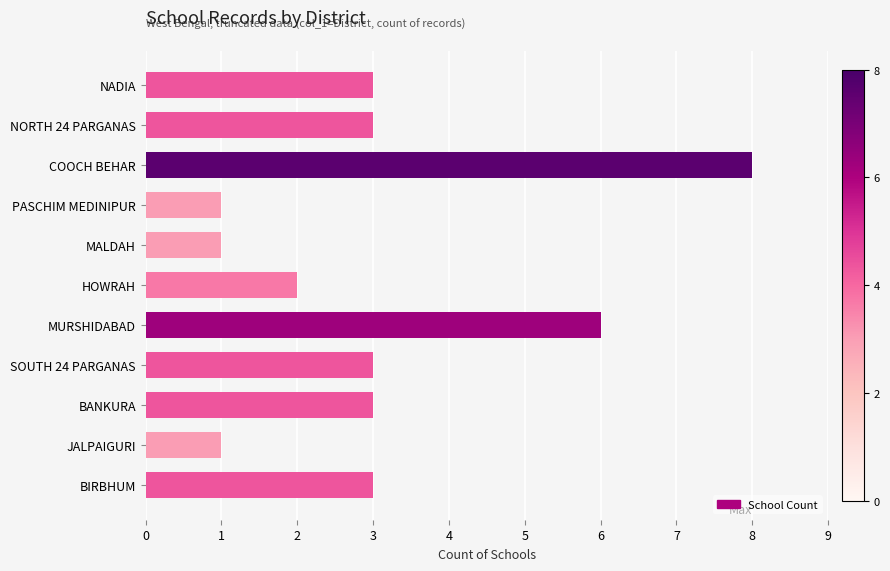

The value at MALDAH is 1. True or false?

True